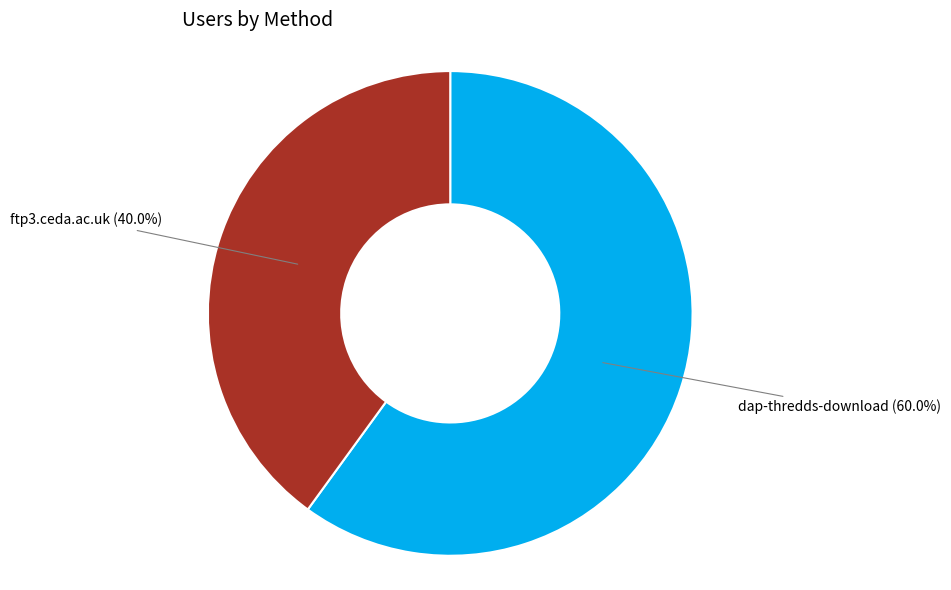

Is dap-thredds-download the majority of the pie?

Yes